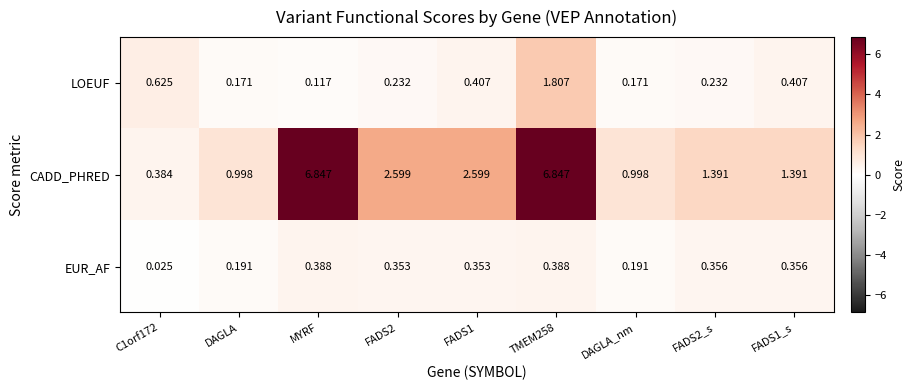

Between C1orf172 and FADS2, which series saw the biggest shift?

CADD_PHRED